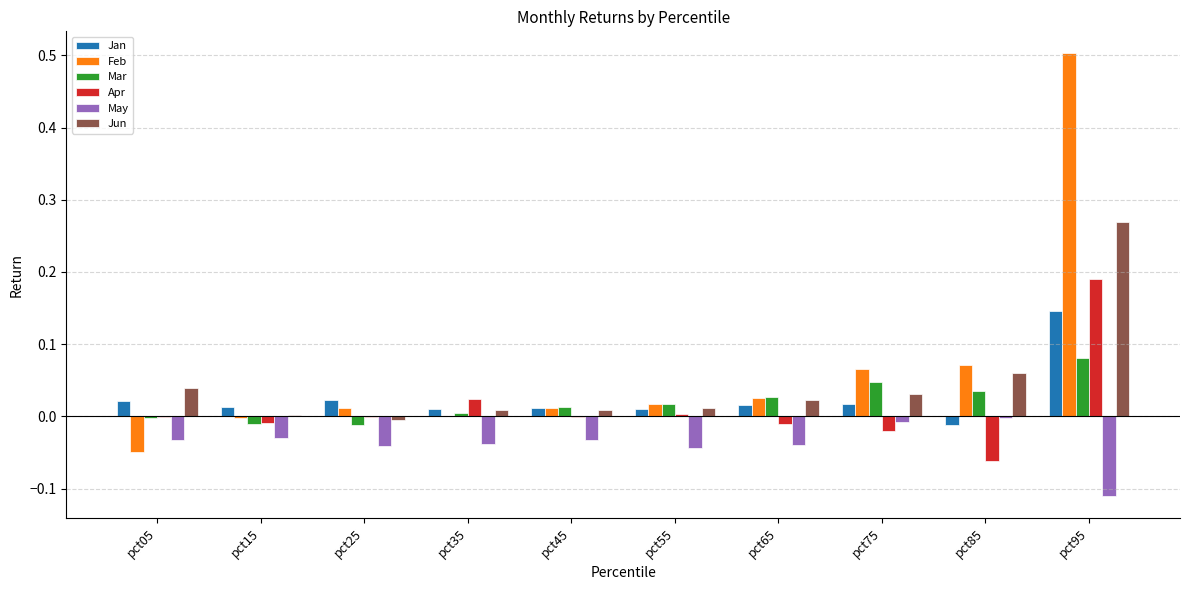

Which category has the highest value in the Jun series?

pct95